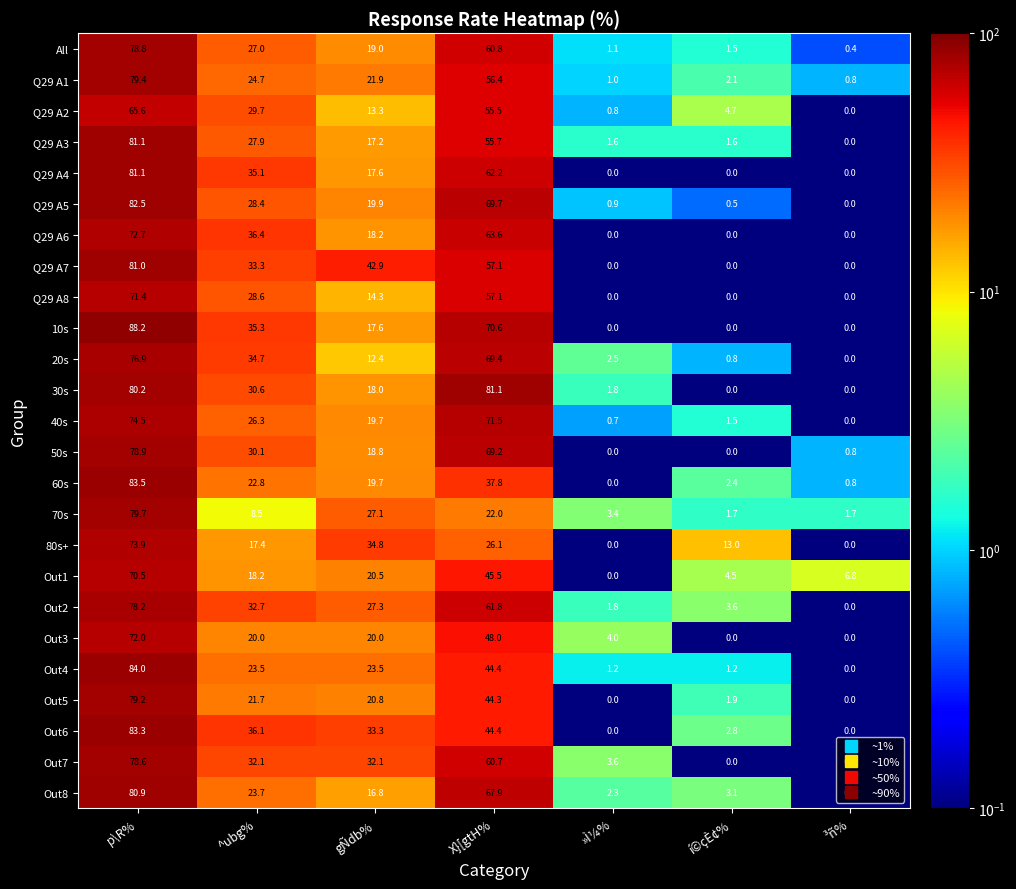

Which series has the largest total across all categories?

Q29 A7